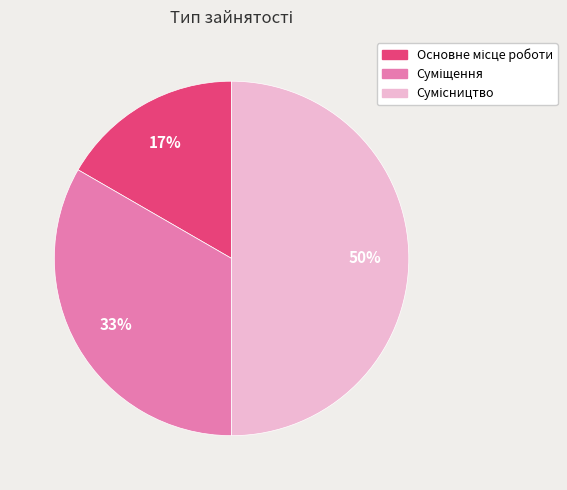

To the nearest percent, what is the average slice percentage?

33%